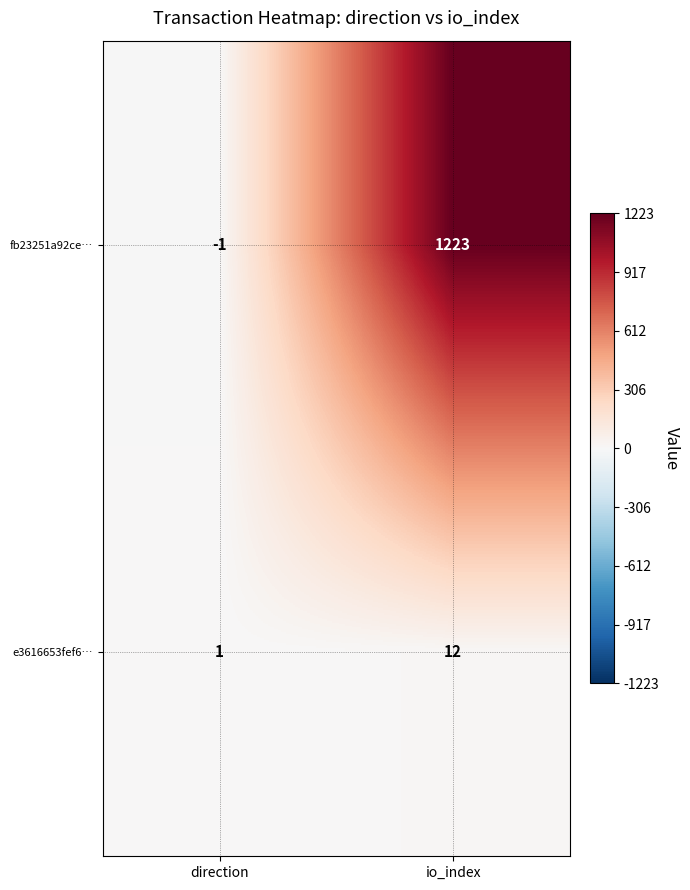

What is the difference between the maximum and minimum values in the e3616653fef6… series?

11